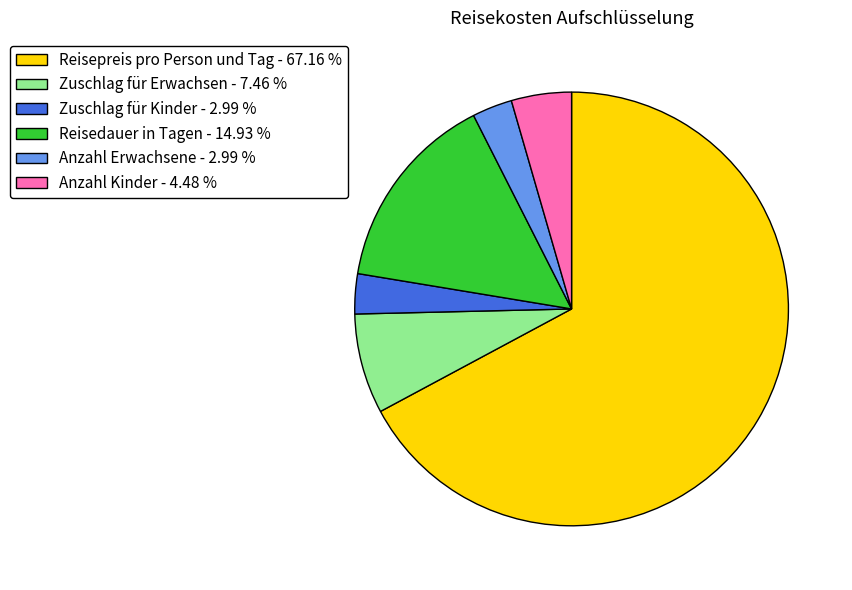

Between Anzahl Kinder - 4.48 % and Zuschlag für Kinder - 2.99 %, which is larger?

Anzahl Kinder - 4.48 %